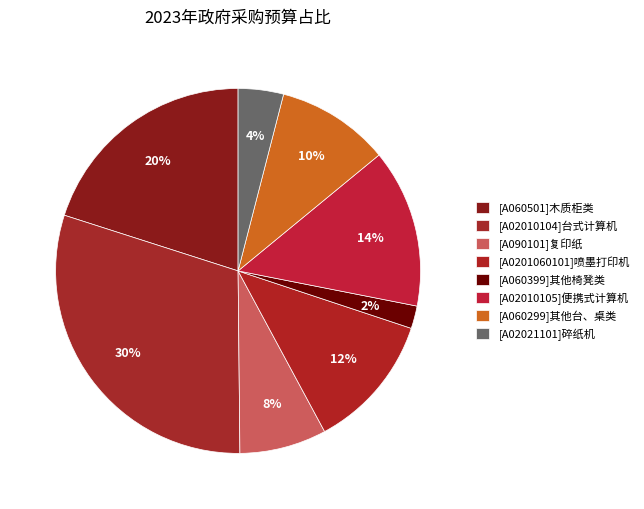

Rank the categories by value from lowest to highest.

[A060399]其他椅凳类, [A02021101]碎纸机, [A090101]复印纸, [A060299]其他台、桌类, [A0201060101]喷墨打印机, [A02010105]便携式计算机, [A060501]木质柜类, [A02010104]台式计算机